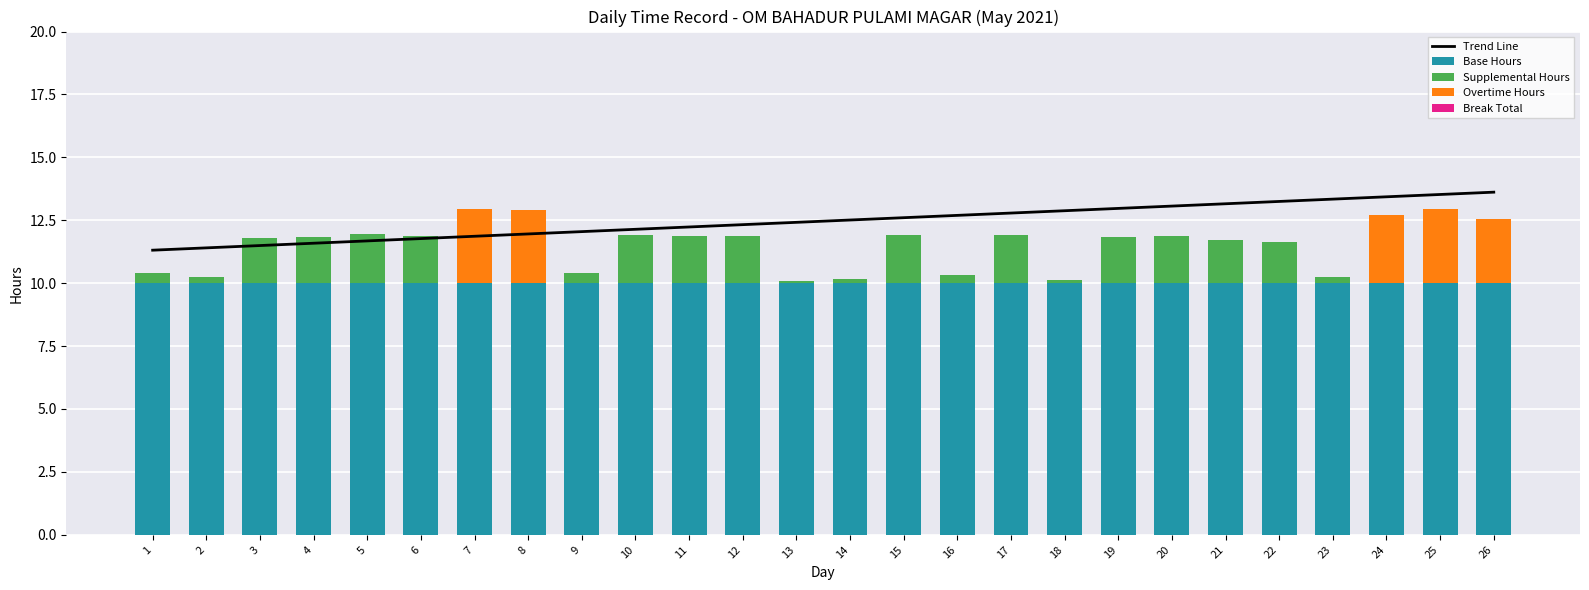

Which series changed the most between 5 and 20?

Trend Line